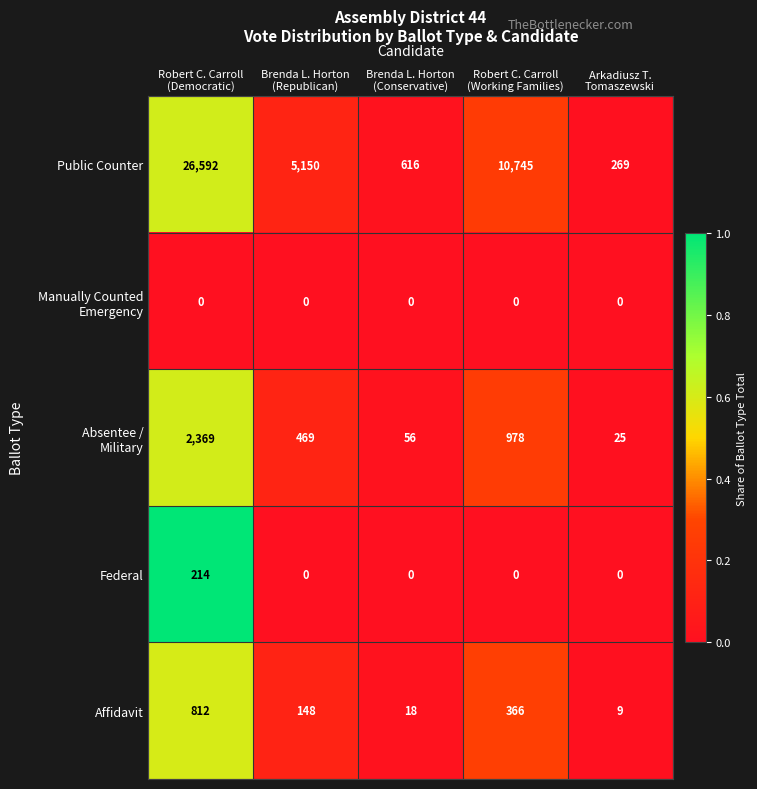

What is the highest value of the Affidavit series?

812